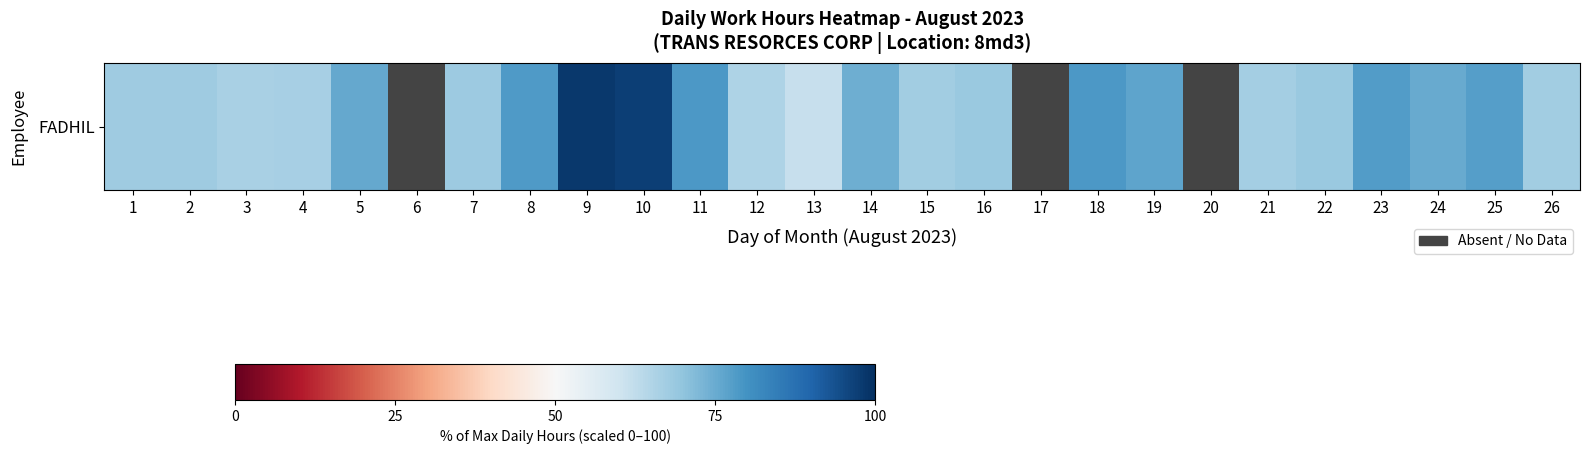

The chart shows a value of 76.2 at 19. True or false?

True